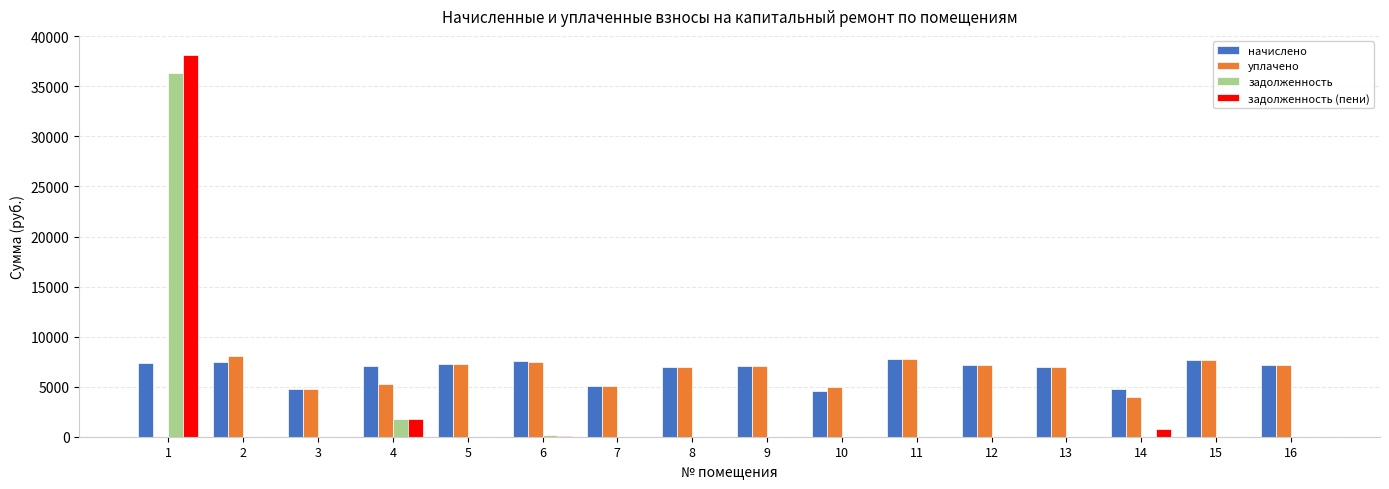

What is the sum of all уплачено values?

97505.7